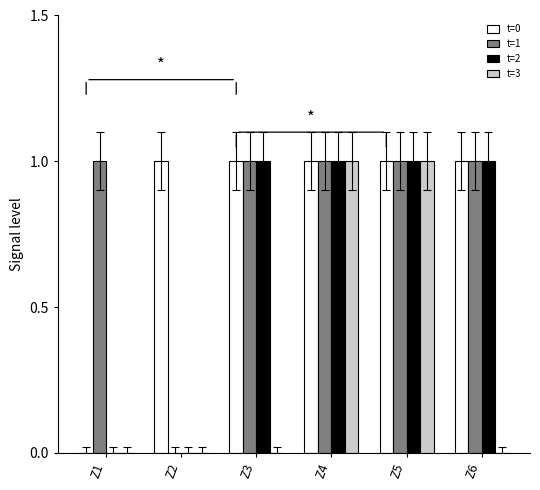

Are the bars grouped side by side (vs. stacked)?

Yes